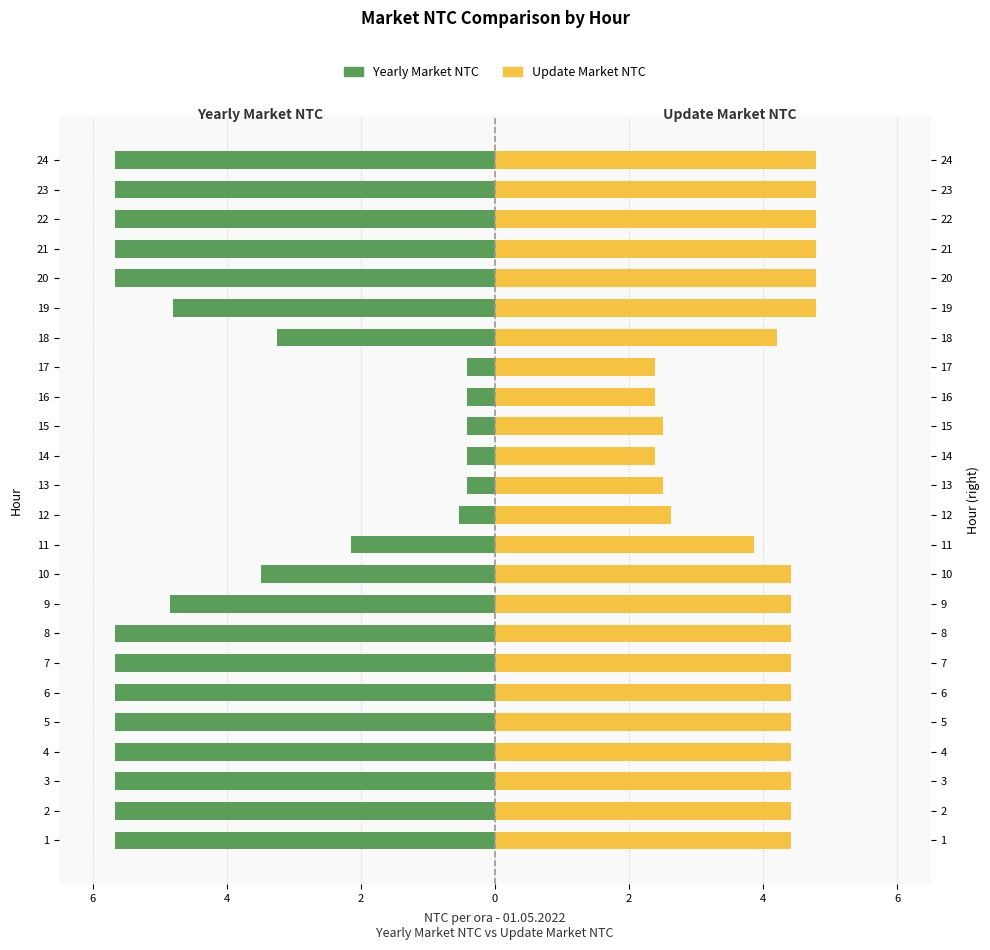

Reading left to right, transcribe all the data shown in this chart.

Yearly Market NTC: -5.7	-5.7	-5.7	-5.7	-5.7	-5.7	-5.7	-5.7	-4.8	-3.5	-2.1	-0.5	-0.4	-0.4	-0.4	-0.4	-0.4	-3.2	-4.8	-5.7	-5.7	-5.7	-5.7	-5.7
Update Market NTC: 4.4	4.4	4.4	4.4	4.4	4.4	4.4	4.4	4.4	4.4	3.9	2.6	2.5	2.4	2.5	2.4	2.4	4.2	4.8	4.8	4.8	4.8	4.8	4.8